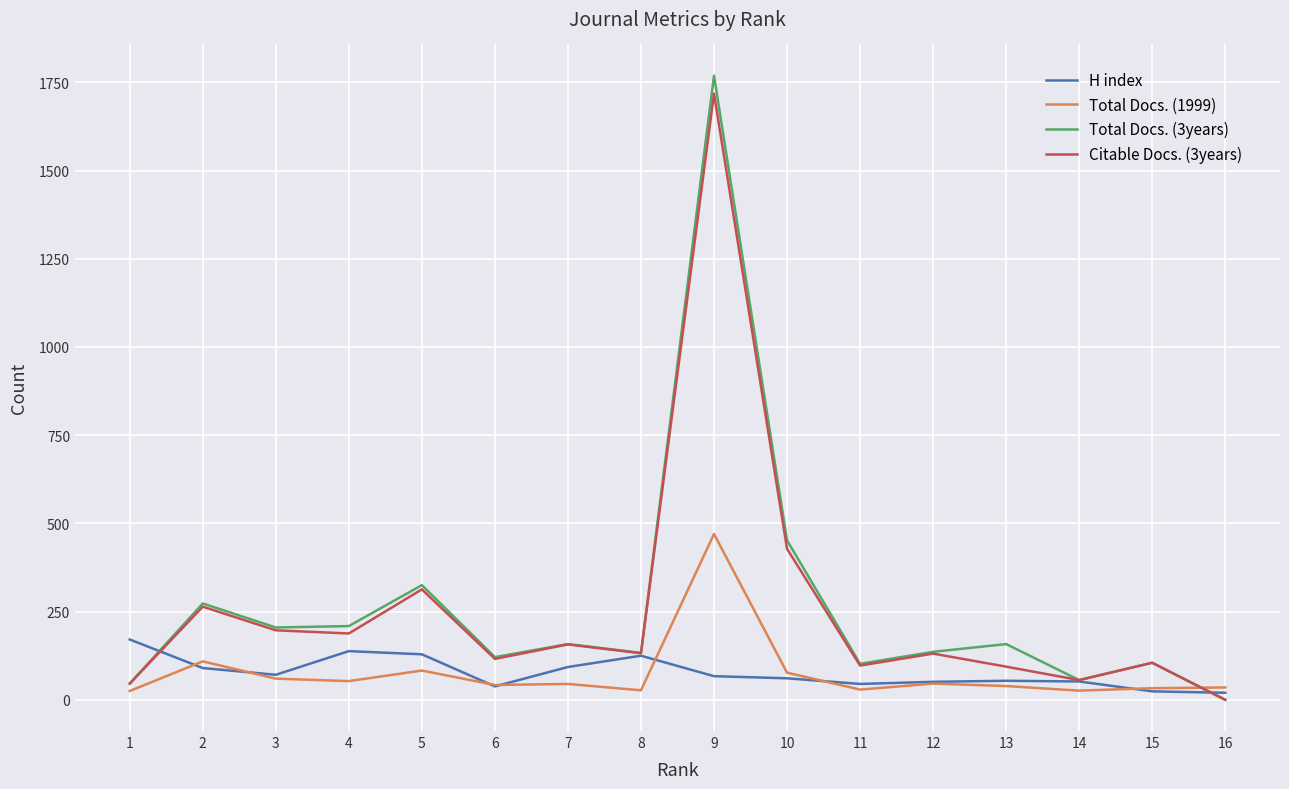

True or false: Total Docs. (3years) has a value of 232 at 12.

False